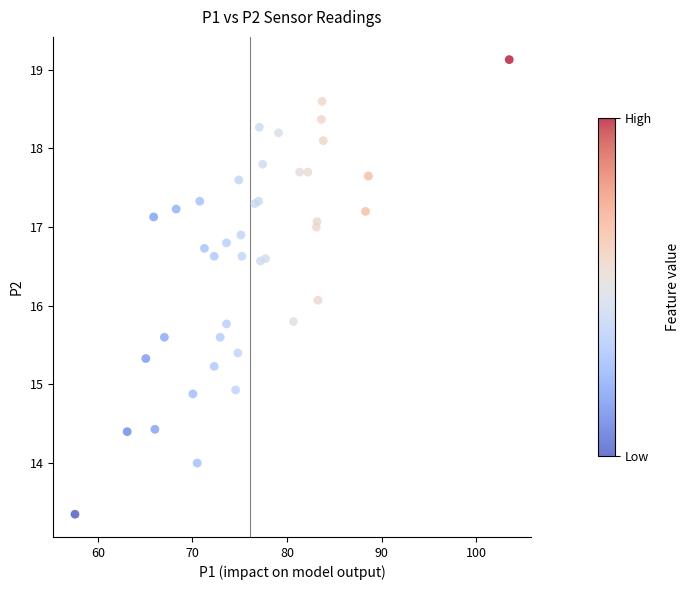

What Y value in the scatter plot is closest to 16?

16.1